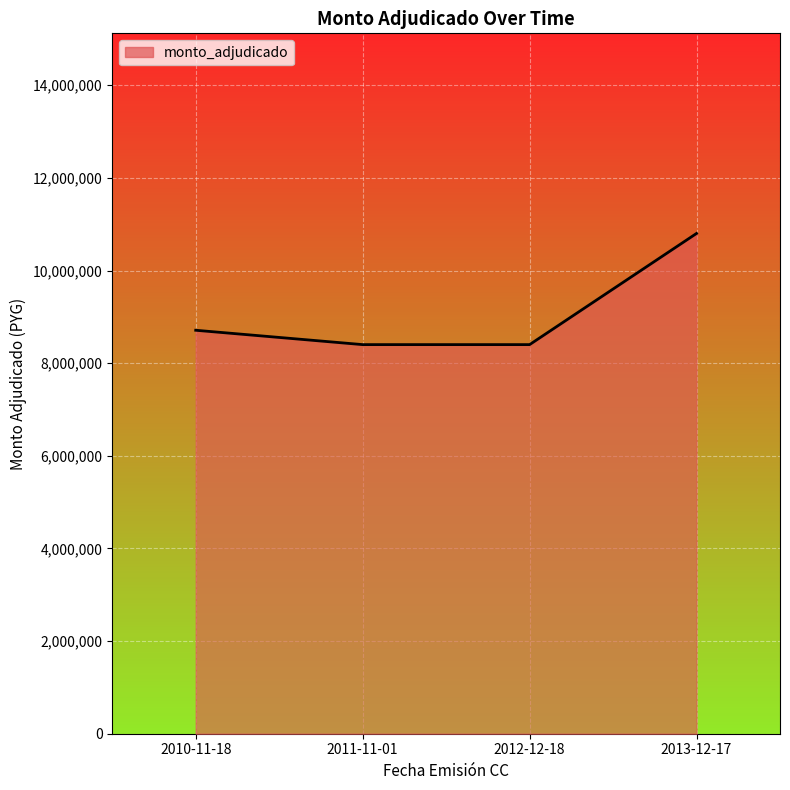

The chart shows a value of 10800000 at 2013-12-17. True or false?

True